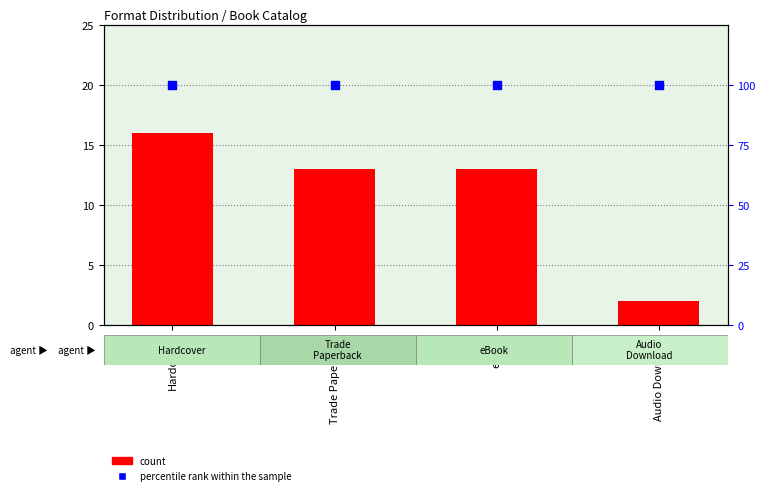

Which series has the largest total across all categories?

percentile rank within the sample